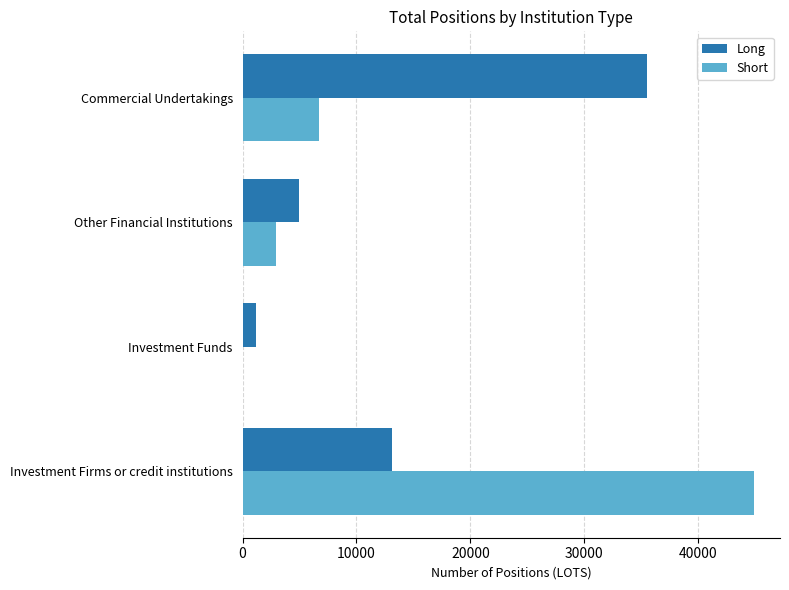

Between Investment Firms or credit institutions and Commercial Undertakings, which series saw the biggest shift?

Short